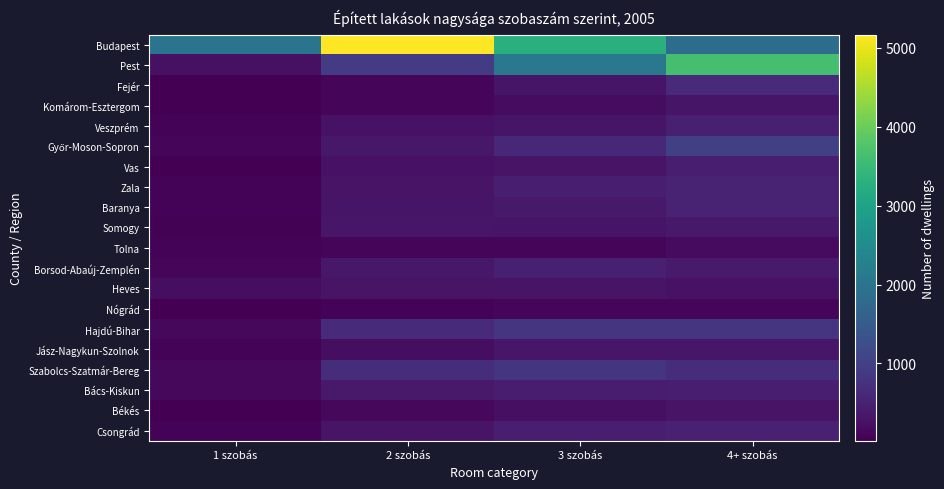

How many data points does each series have?

4